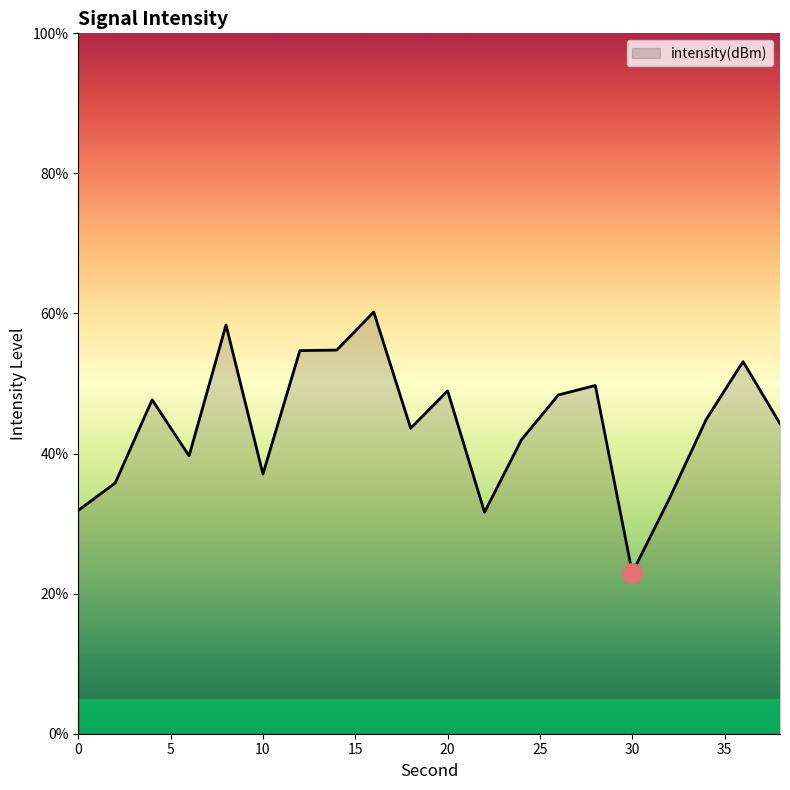

What is the difference between the maximum and minimum values?

37.2